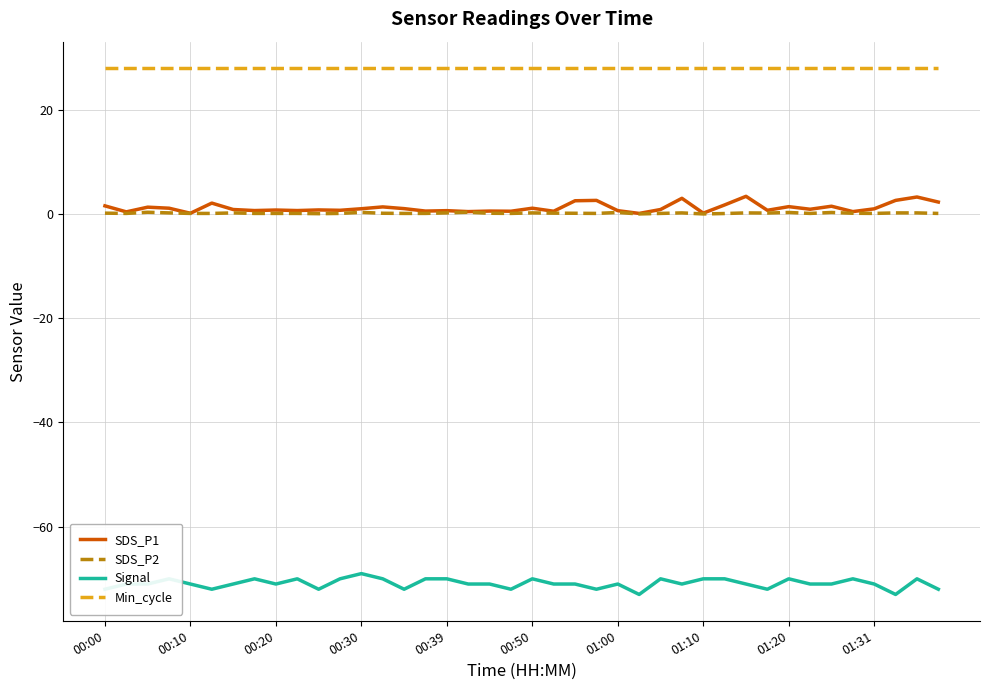

True or false: SDS_P2 and Min_cycle cross at least once.

False